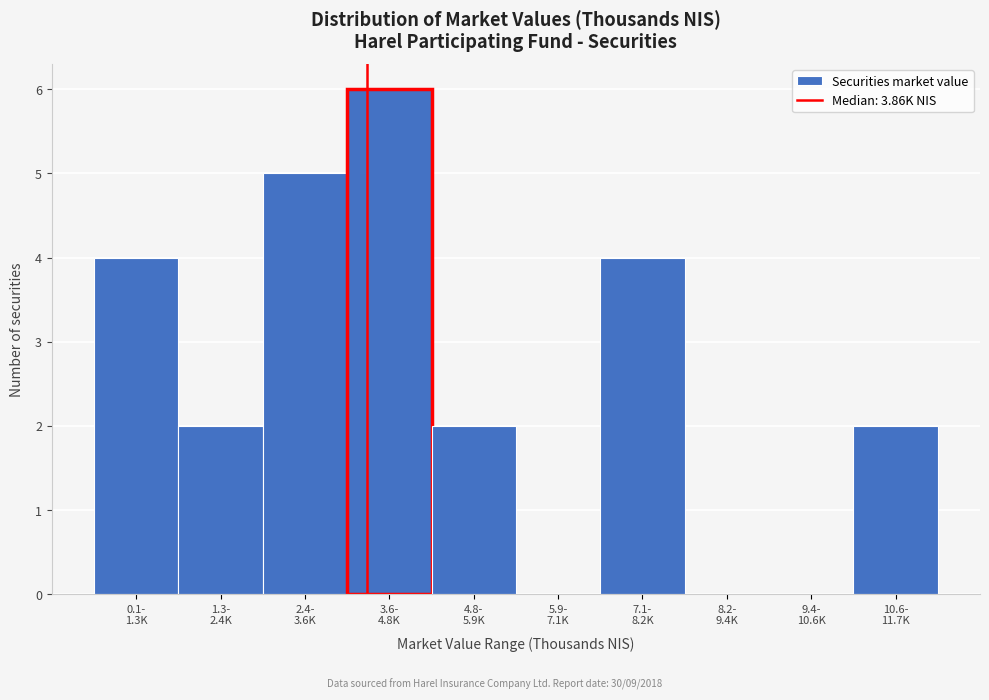

What is the greatest value displayed?

6